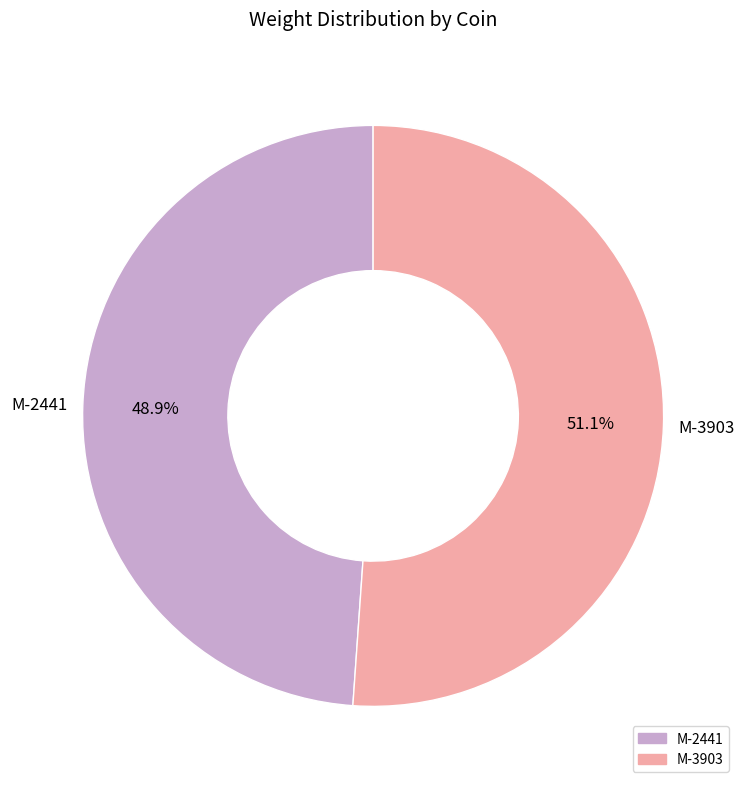

How many segments does this pie chart have?

2